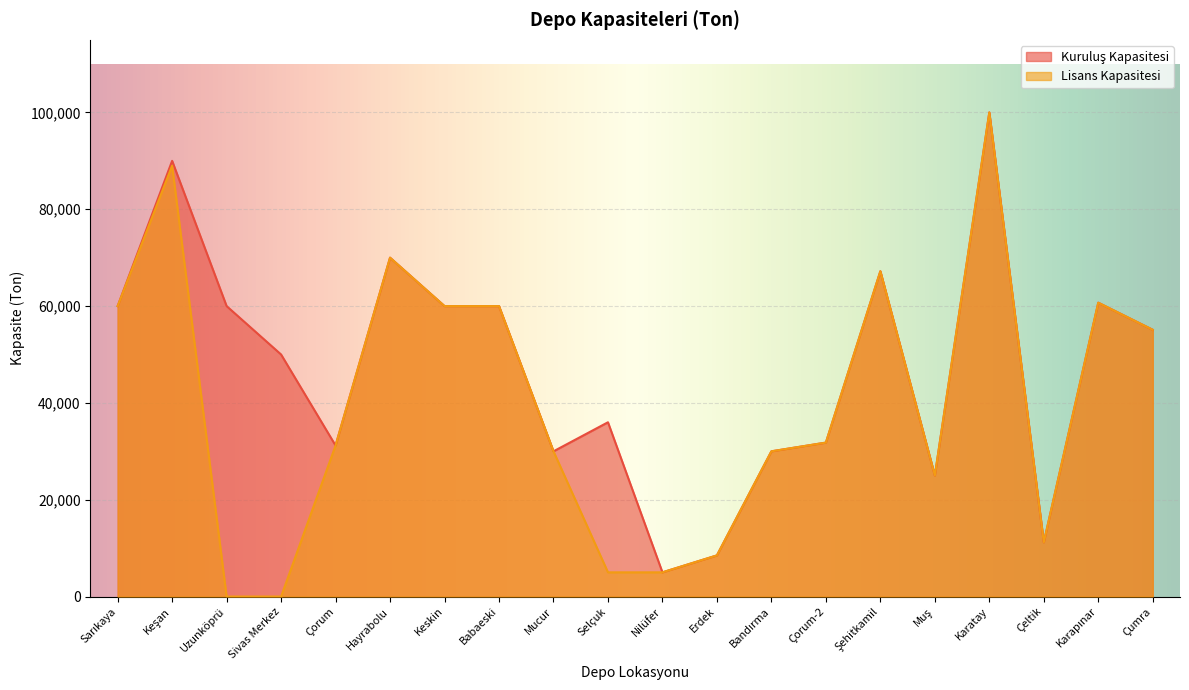

Does the chart display data point markers on the line(s)?

No